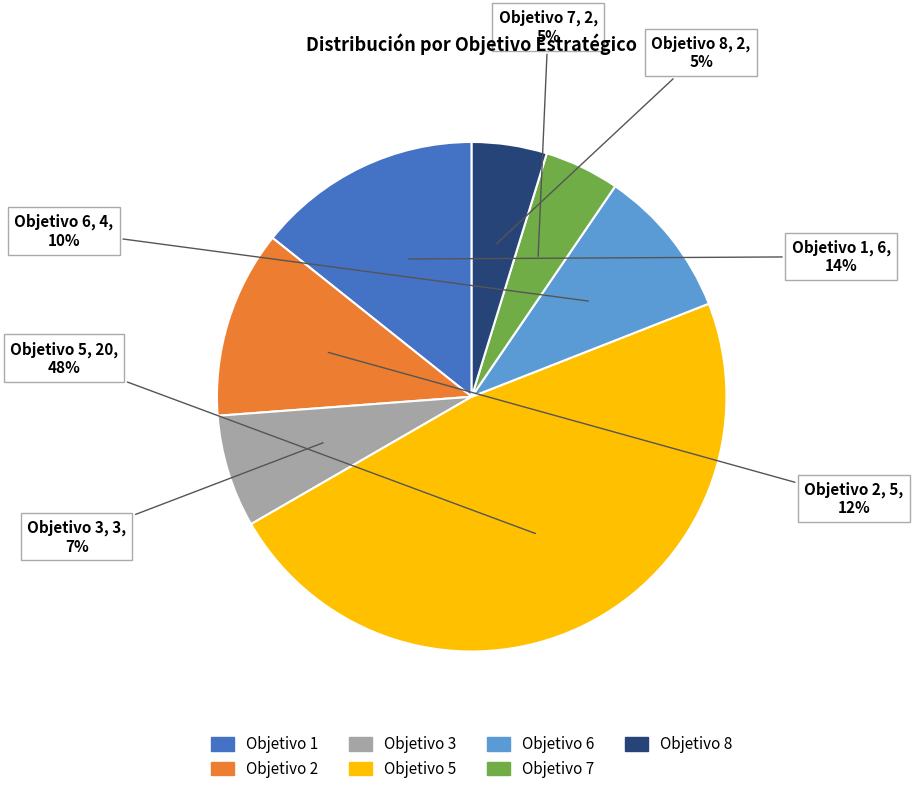

Which slice is the largest?

Objetivo 5